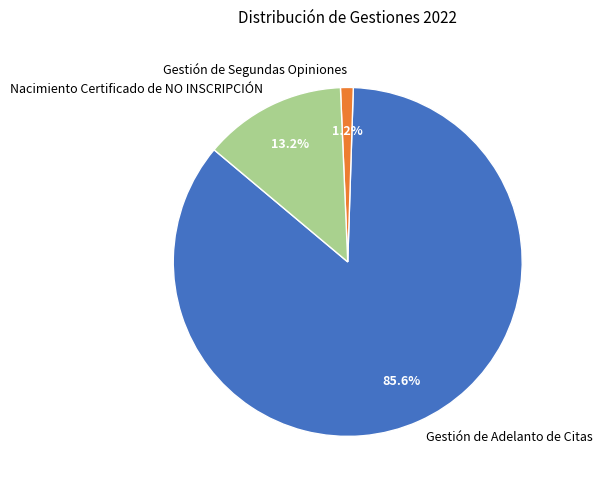

Rank the categories by value from highest to lowest.

Gestión de Adelanto de Citas, Nacimiento Certificado de NO INSCRIPCIÓN, Gestión de Segundas Opiniones